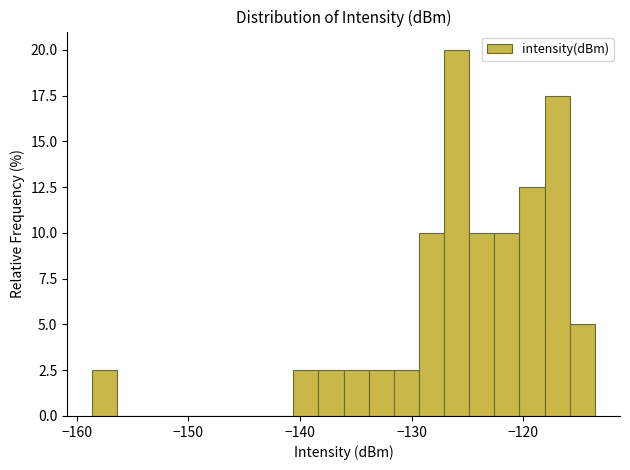

Read against the x-axis, roughly where is the centre of the tallest bar?

-126